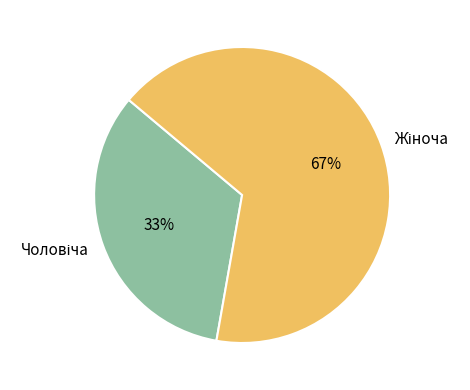

Is there a majority slice in this chart?

Yes